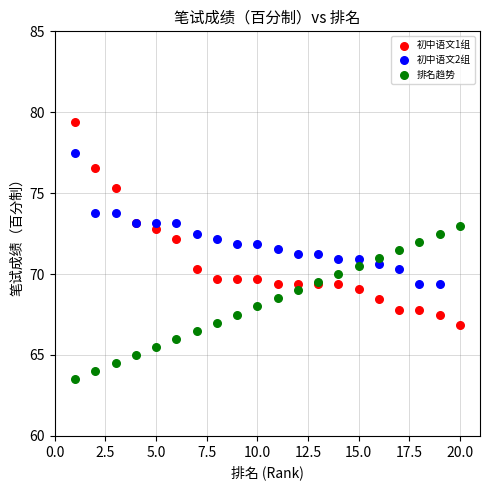

Which series has the largest Y range (max minus min)?

初中语文1组